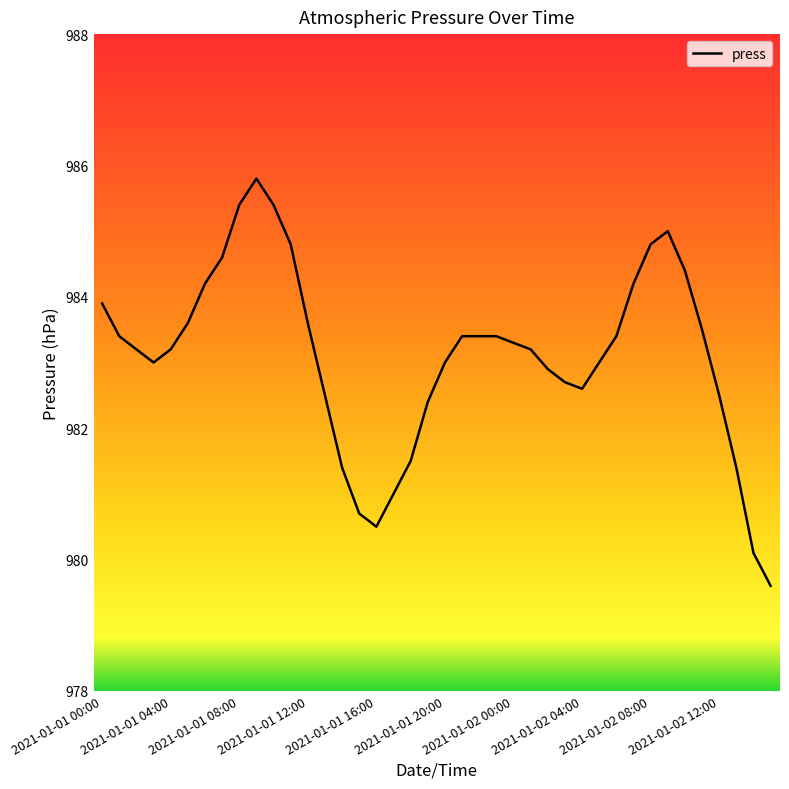

Does the chart display data point markers on the line(s)?

No